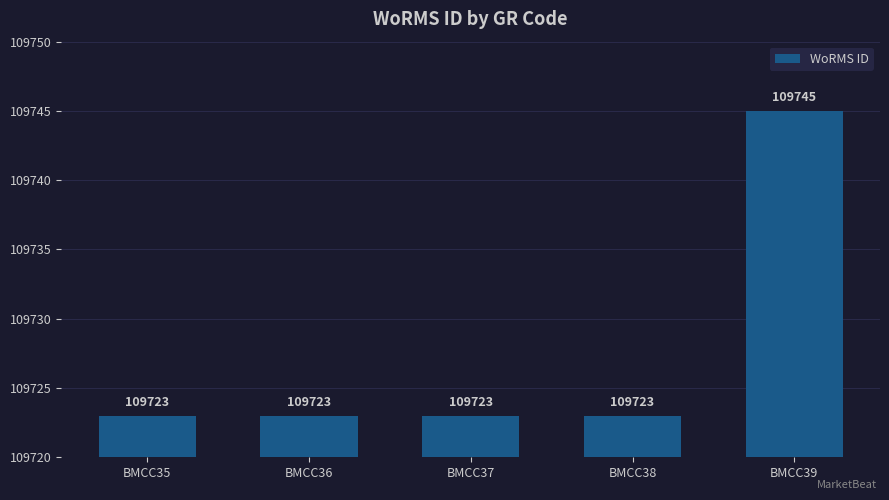

The value at BMCC37 is 109723. True or false?

True